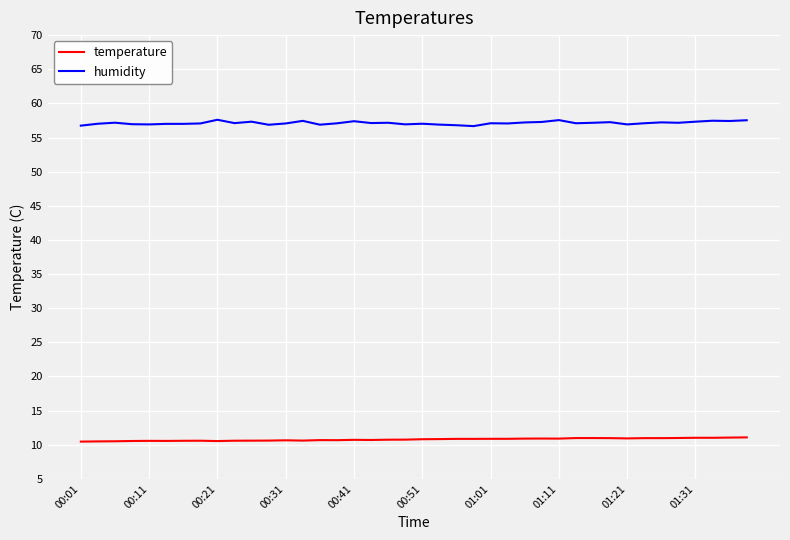

List the series in order of their peak value, highest first.

humidity, temperature